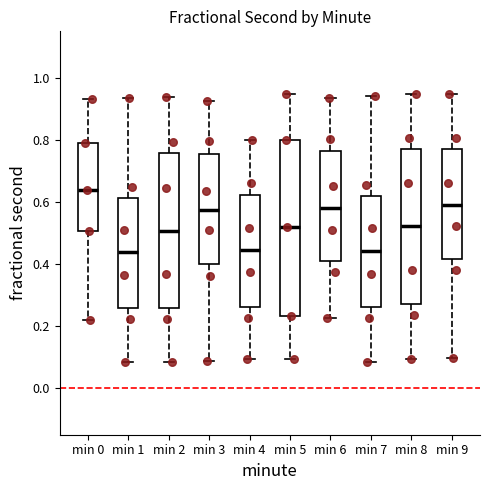

Which box's median line is the highest?

min 0